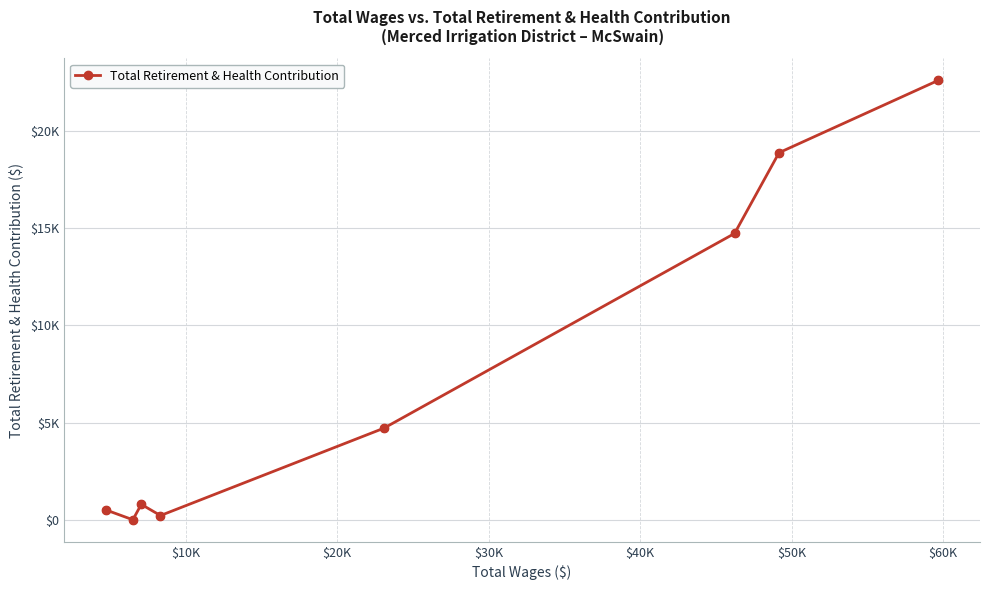

Is this an area chart (filled region under the line)?

No